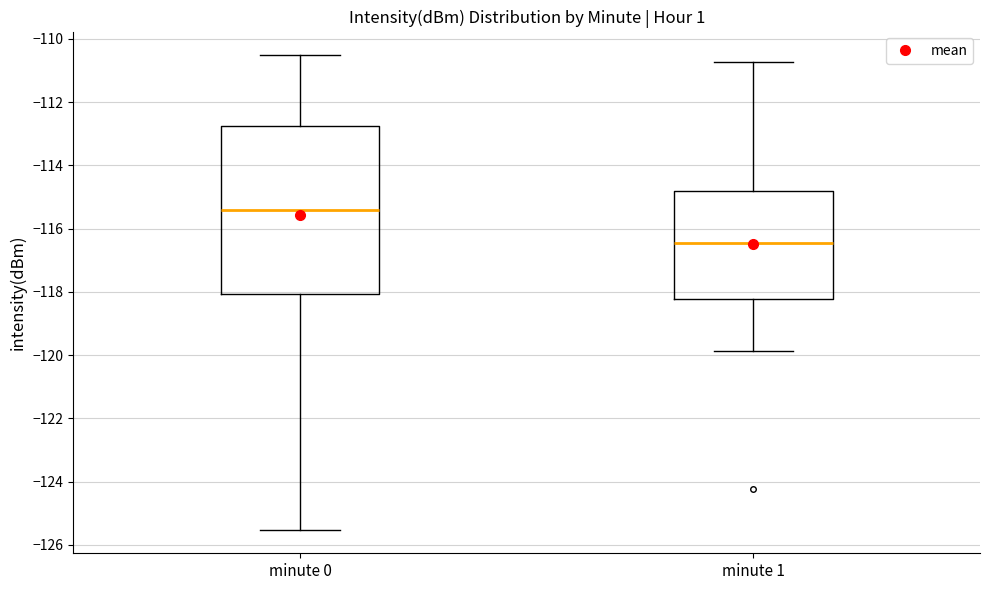

Which box is the tallest, from its lower edge to its upper edge?

minute 0